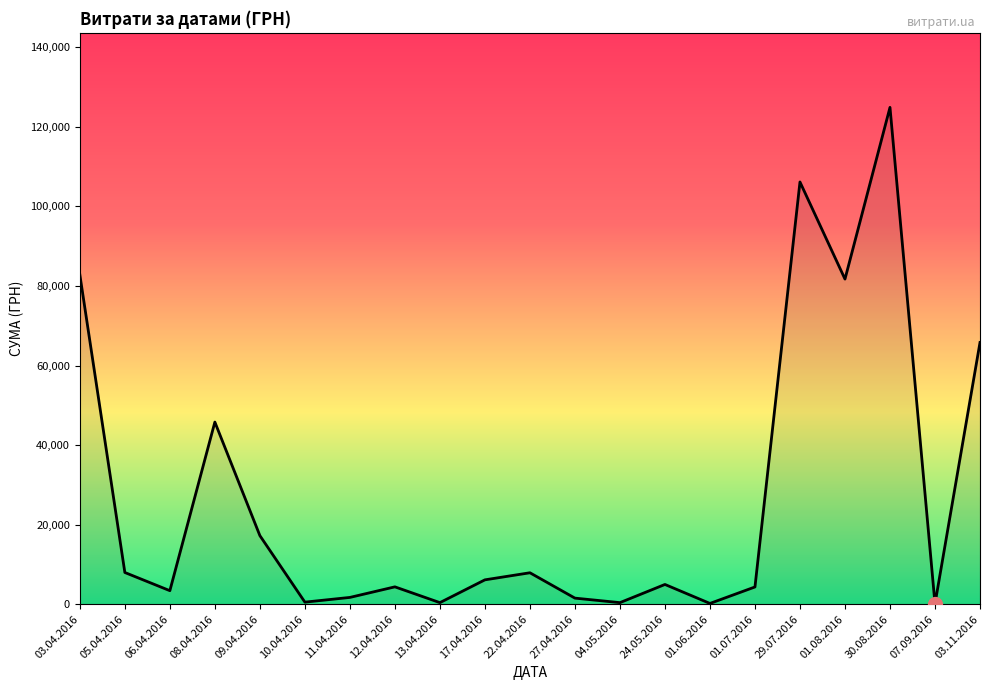

What is the maximum value shown in the chart?

124904.8